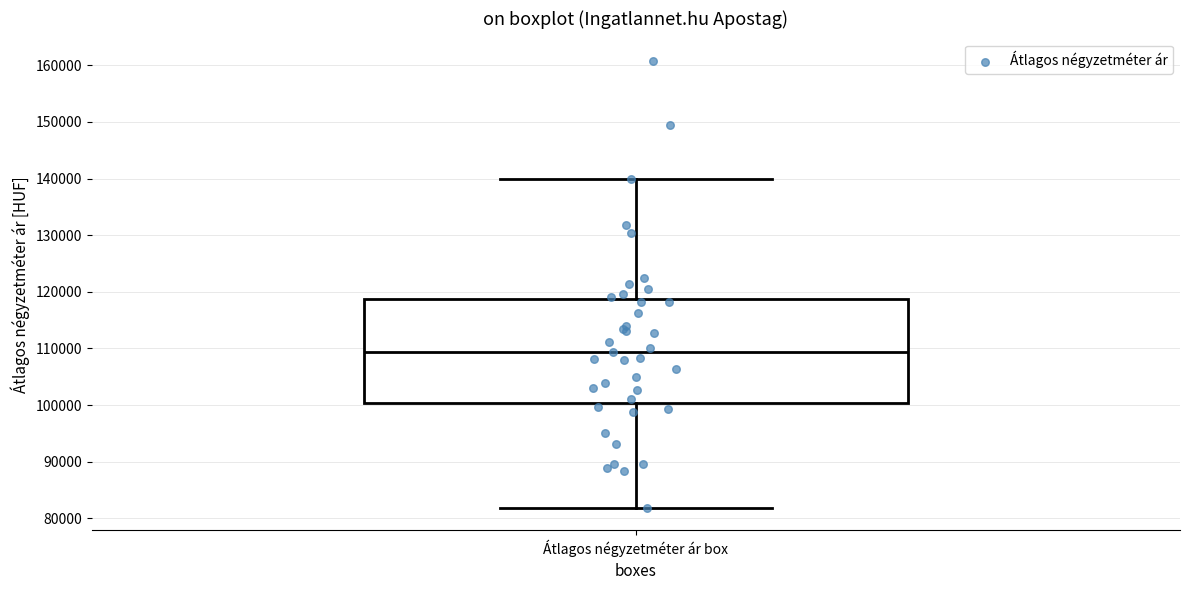

Read this box plot against the y-axis: the position of the median line, the range covered by the box, and the ends of both whiskers. The values are not printed on the chart, so give them approximately, as read against the axis.

median 109000, box 100000 to 119000, whiskers 82000 to 140000